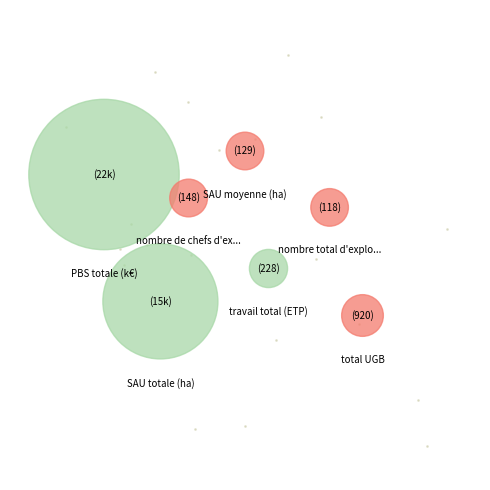

Combined, do SAU moyenne (ha) and nombre de chefs d'exploitation account for over 50%?

No